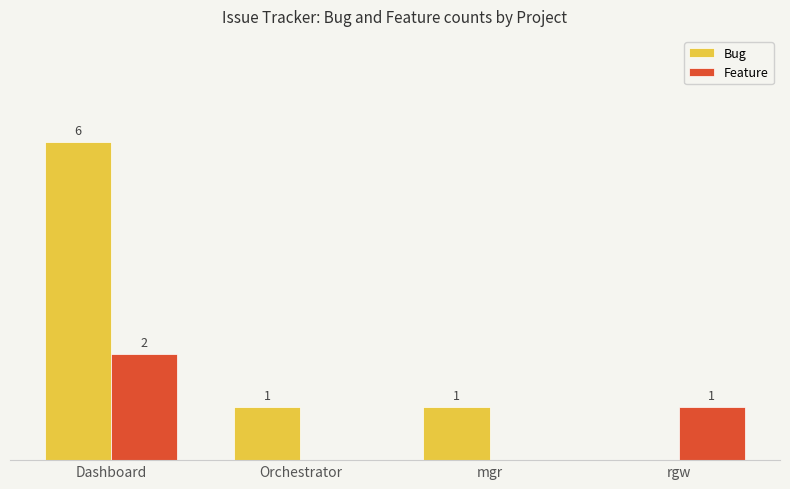

Where does the Bug series first go above 1?

Dashboard